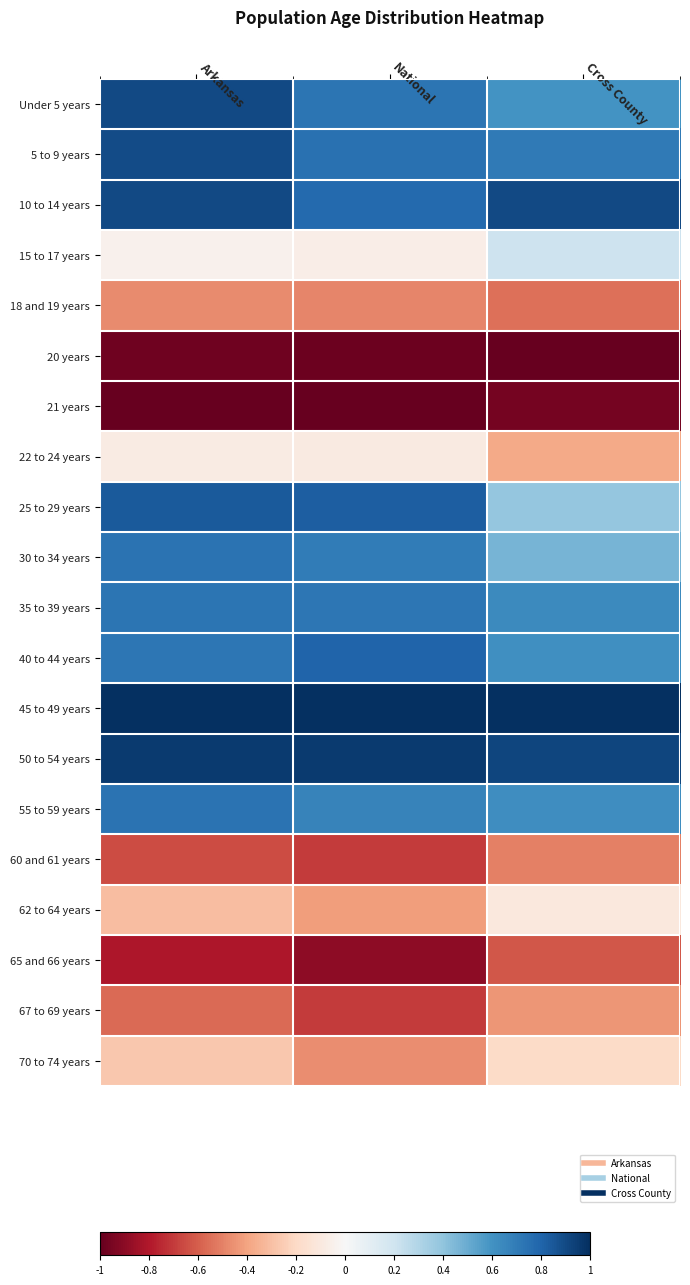

What is the total value across all series at National?

2.1